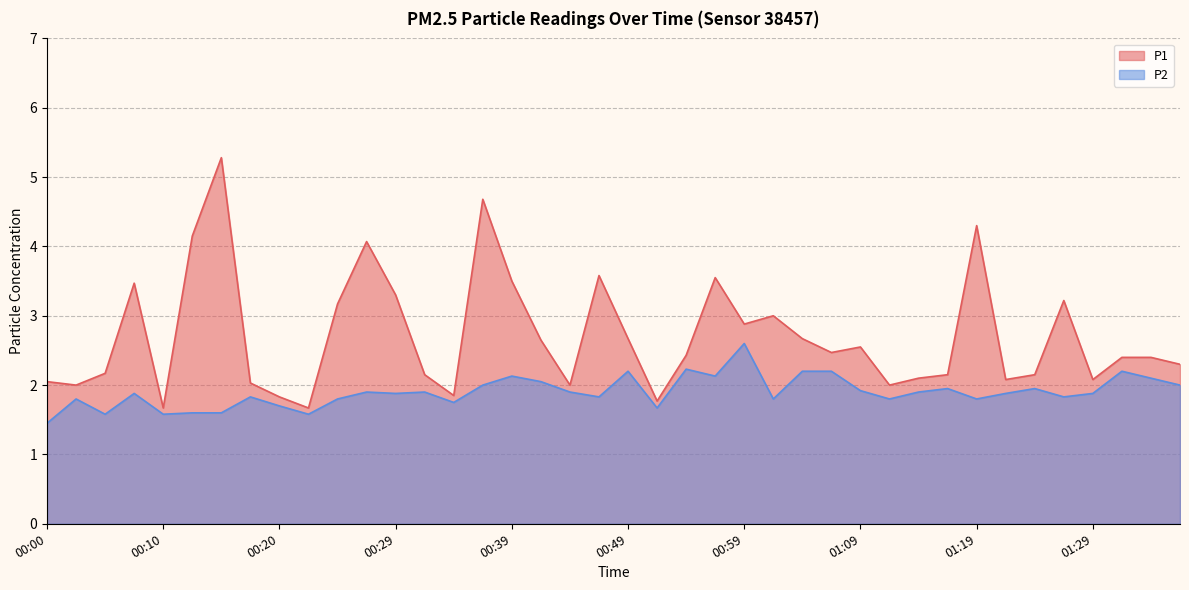

True or false: P2 and P1 intersect in this chart.

False